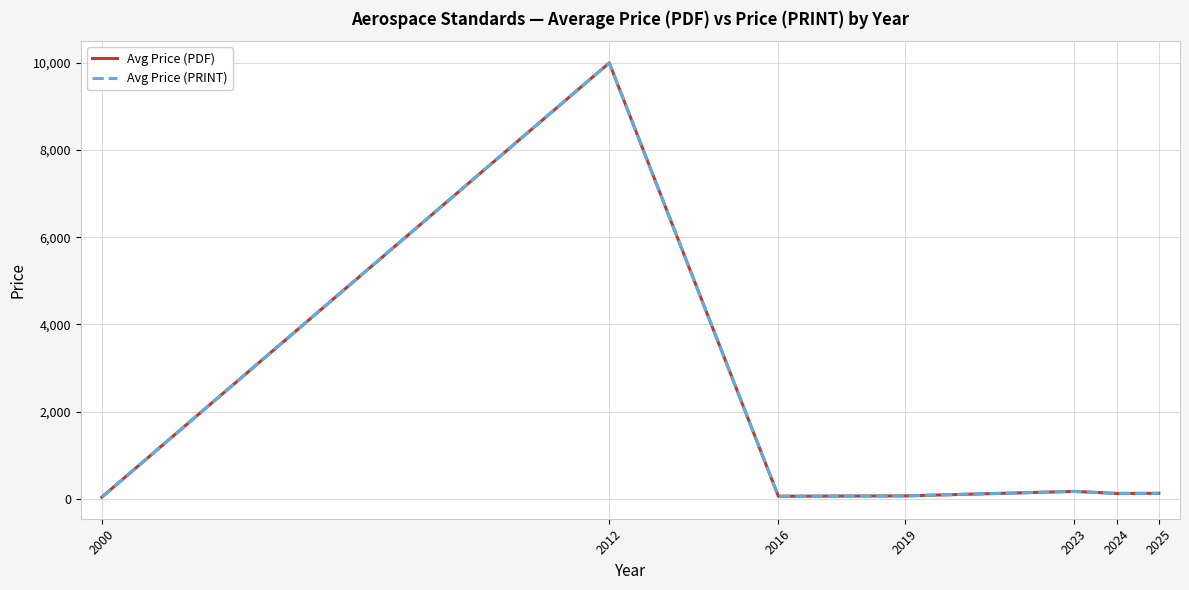

What is the approximate value of Avg Price (PDF) at 2016?

61.0